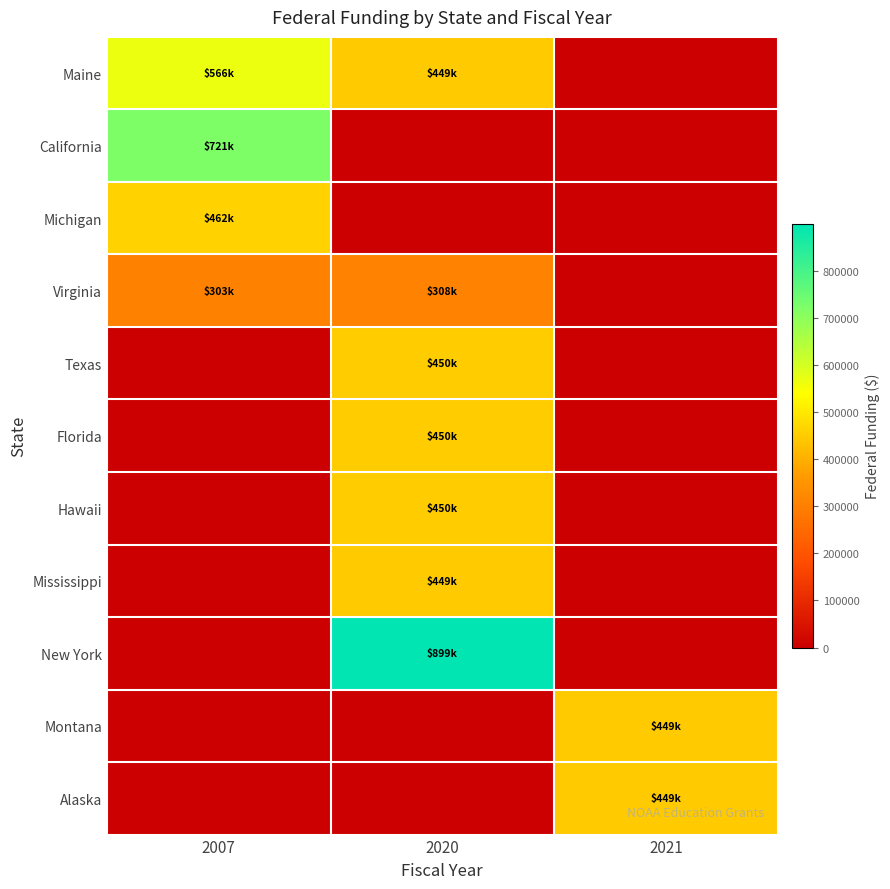

Which has a higher value, 2020 or 2021?

2020